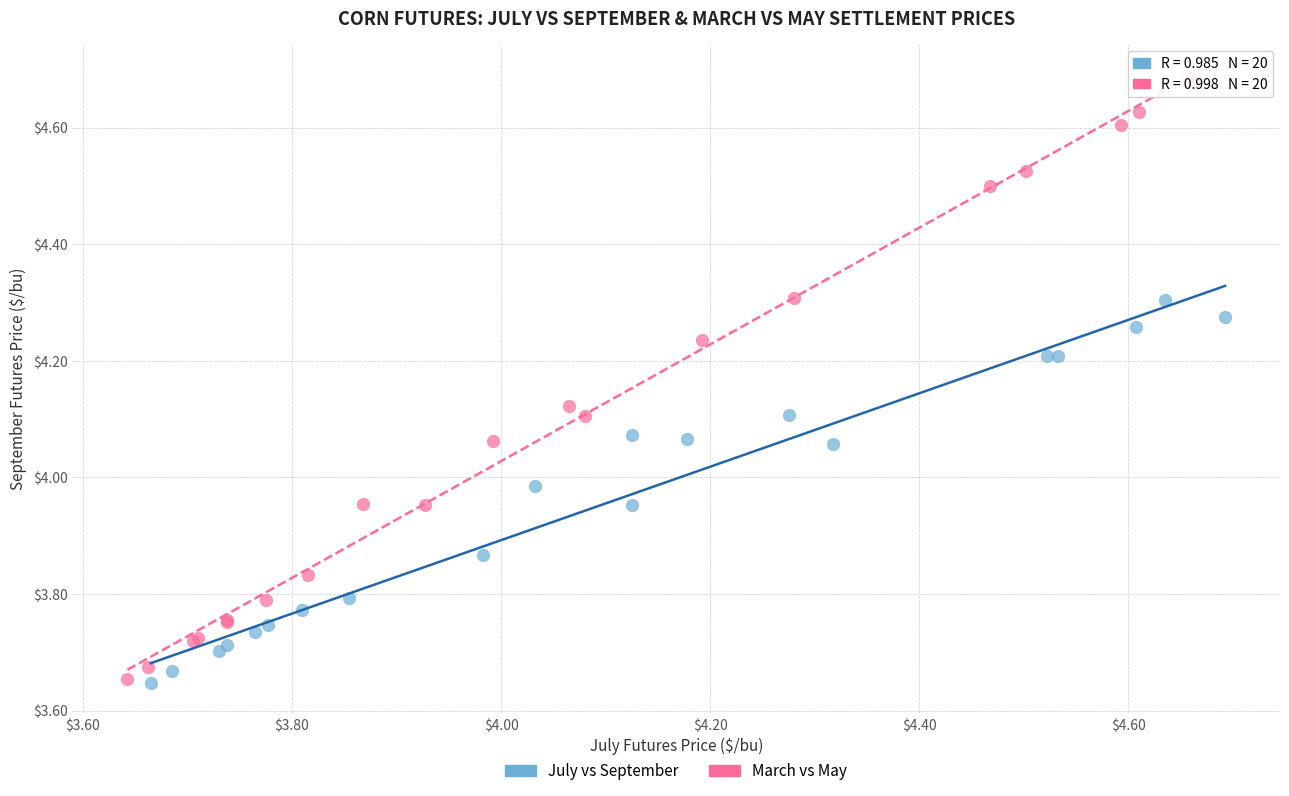

Which series reaches the maximum Y coordinate?

March vs May